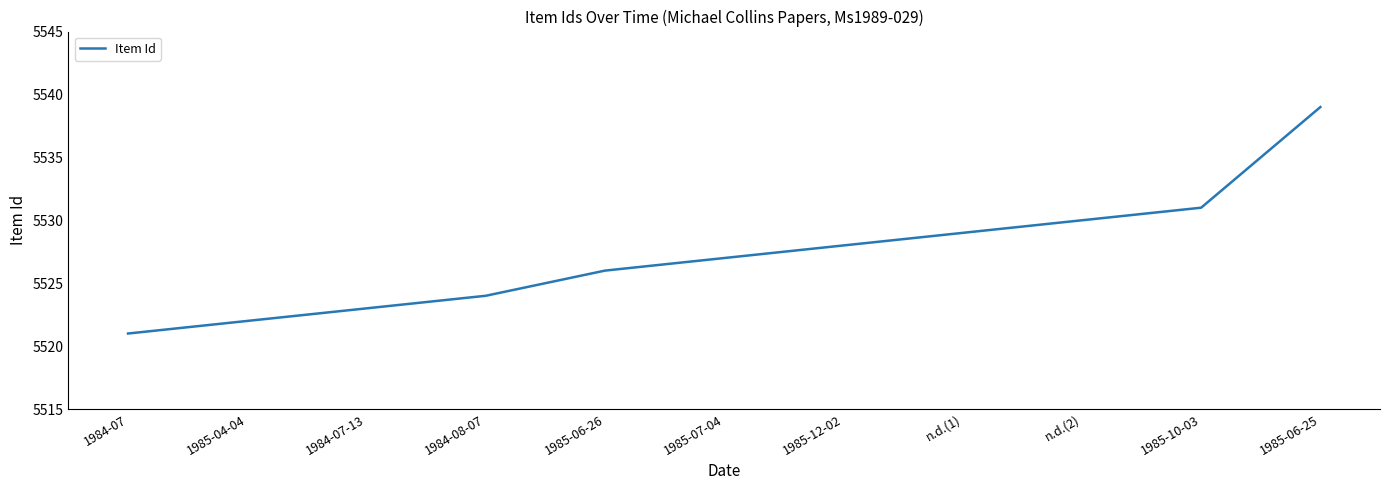

What value does the data have at n.d.(2), to the nearest 5?

5530